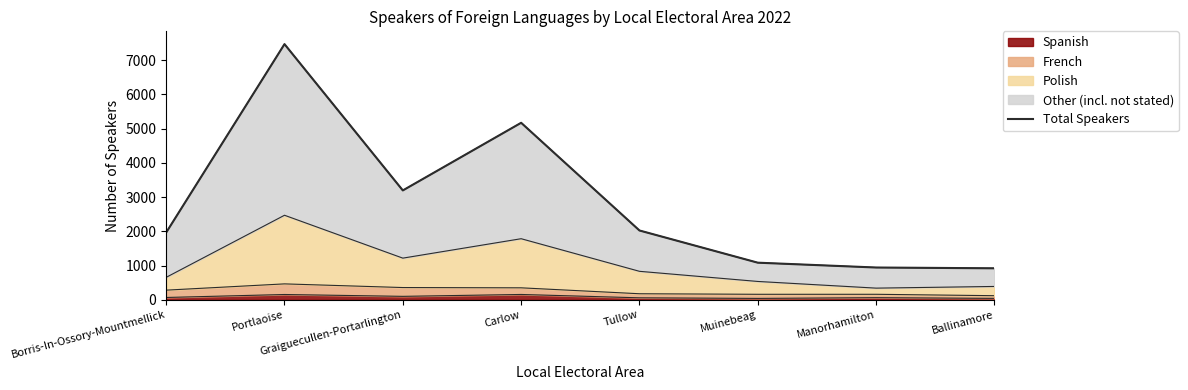

Where is the first local maximum?

Portlaoise